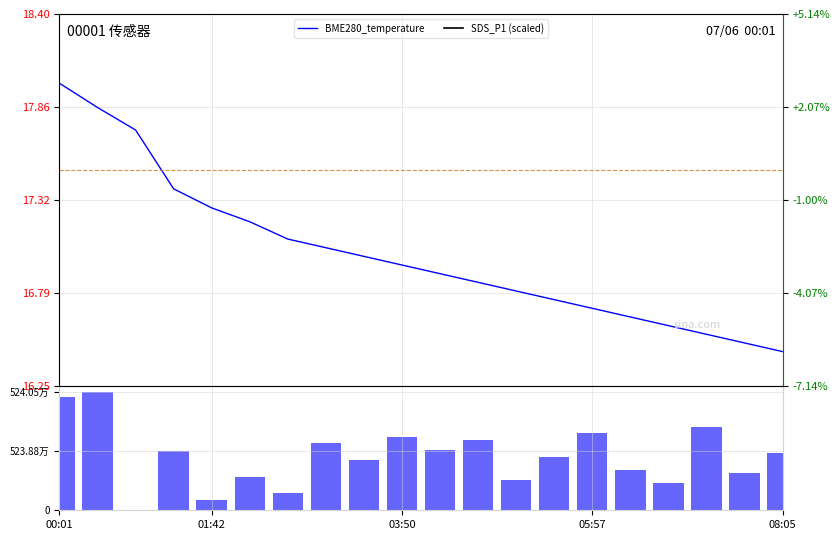

At which label does SDS_P1 (scaled) reach its peak?

00:01